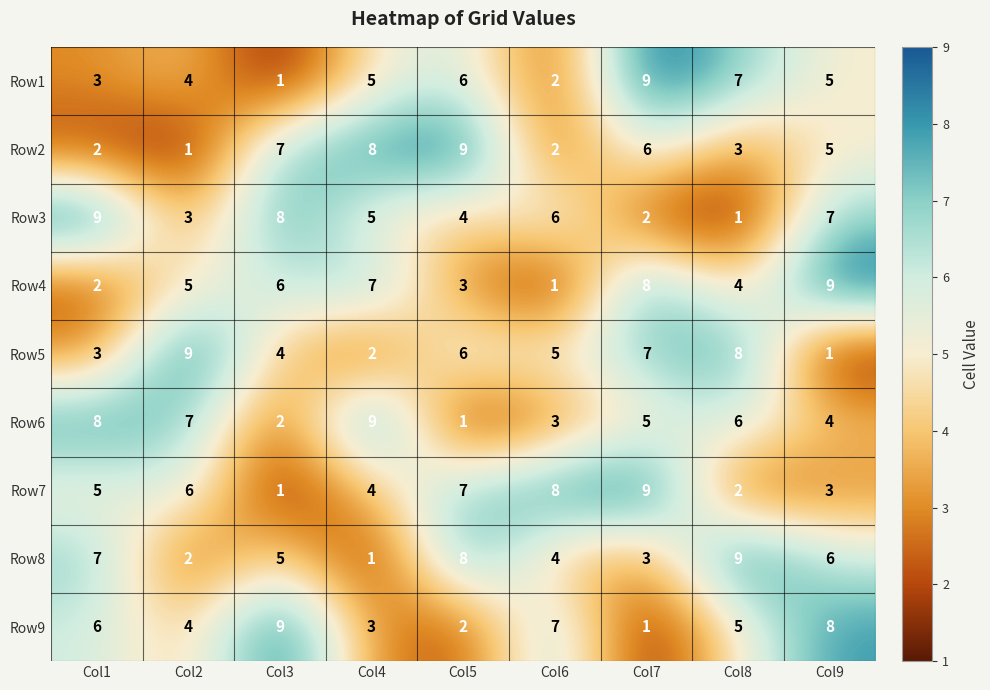

How many values in the Row3 series are below 5?

4